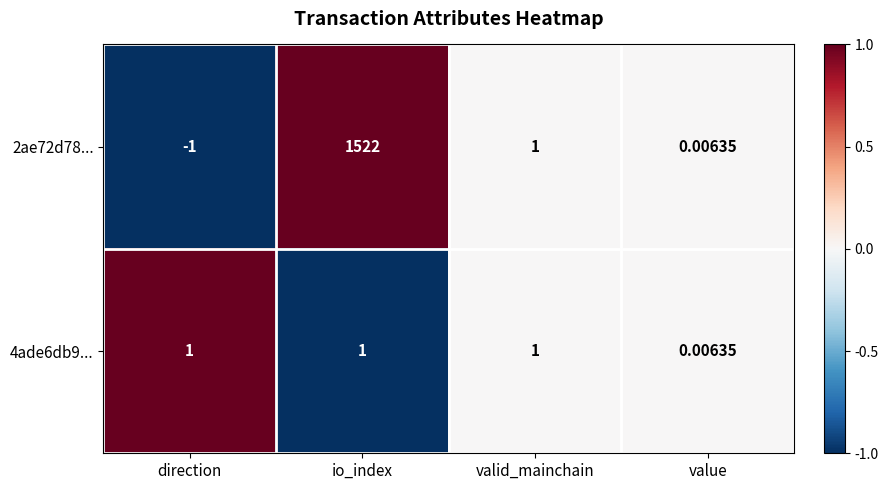

How many values in 2ae72d78... are below zero?

1